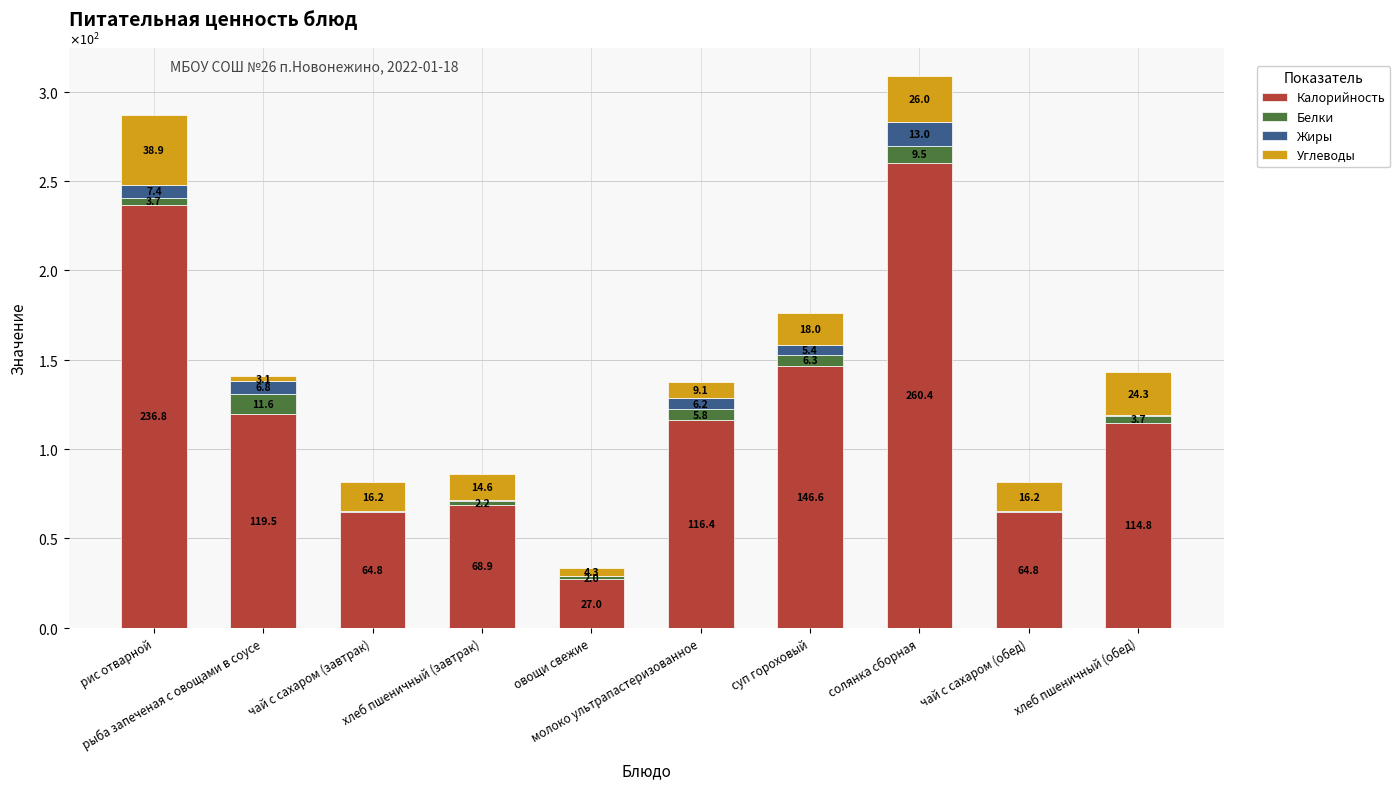

Are the bars grouped side by side (vs. stacked)?

No